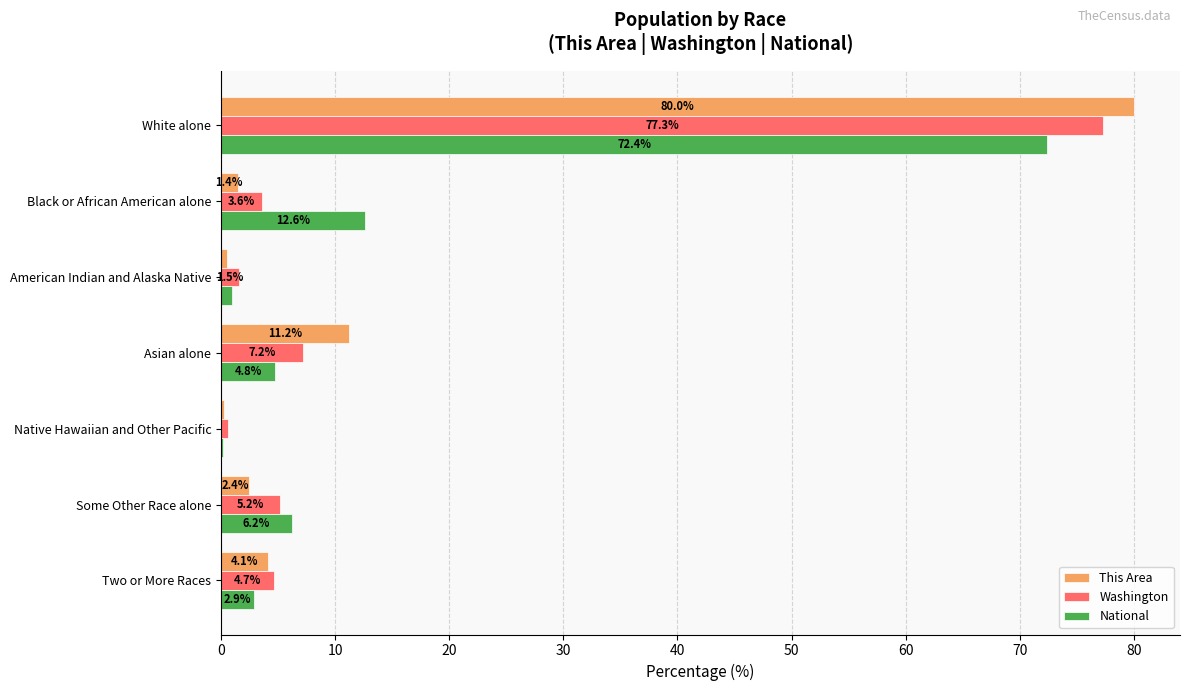

What is the approximate value of National at White alone?

72.4